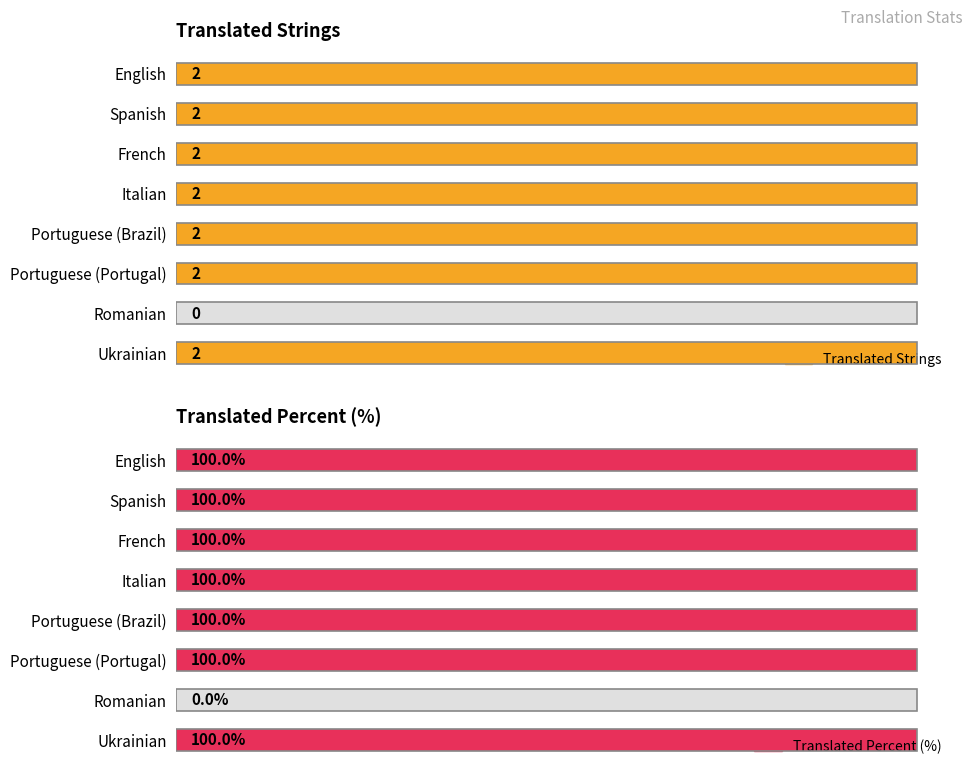

What is the value of the Translated Strings bar at the 1st from the left?

2